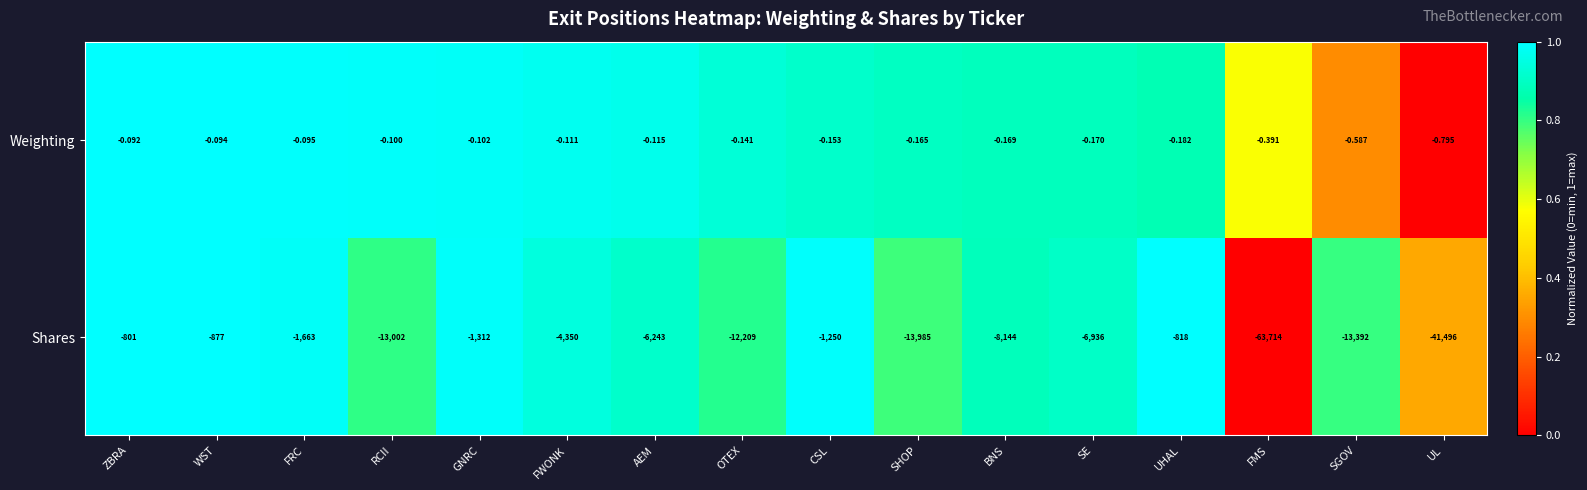

At FWONK, list the series in order from largest to smallest.

Weighting, Shares